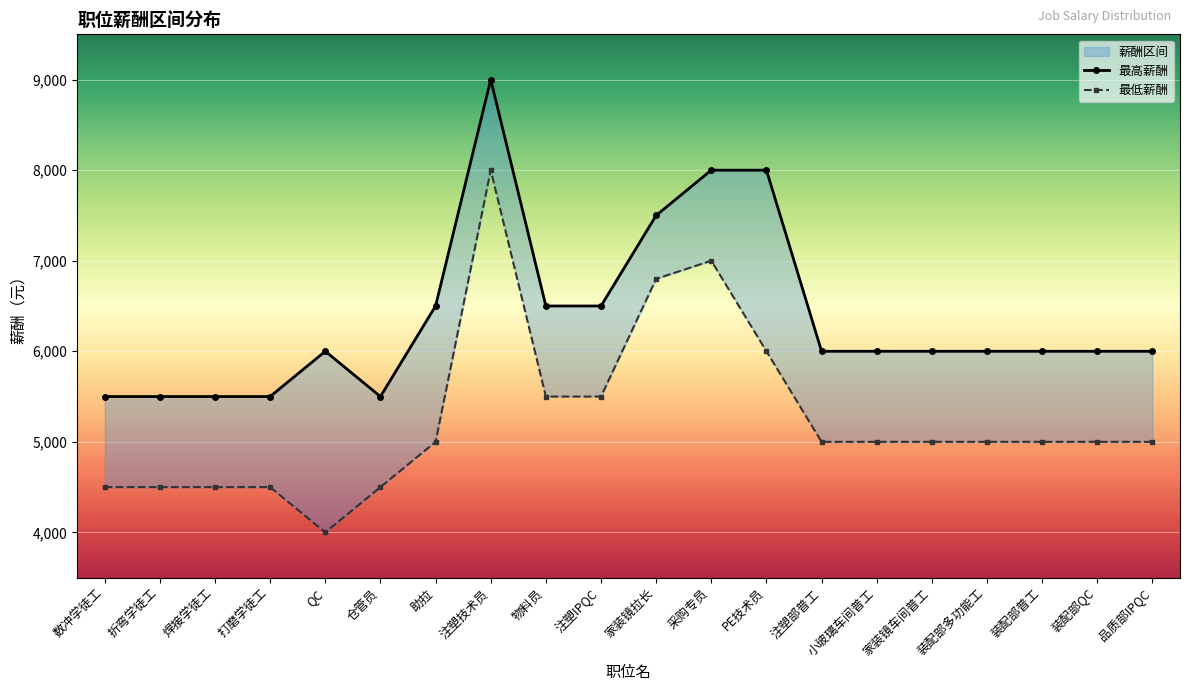

What is the difference between the 最高薪酬 values at 装配部多功能工 and 打磨学徒工?

500